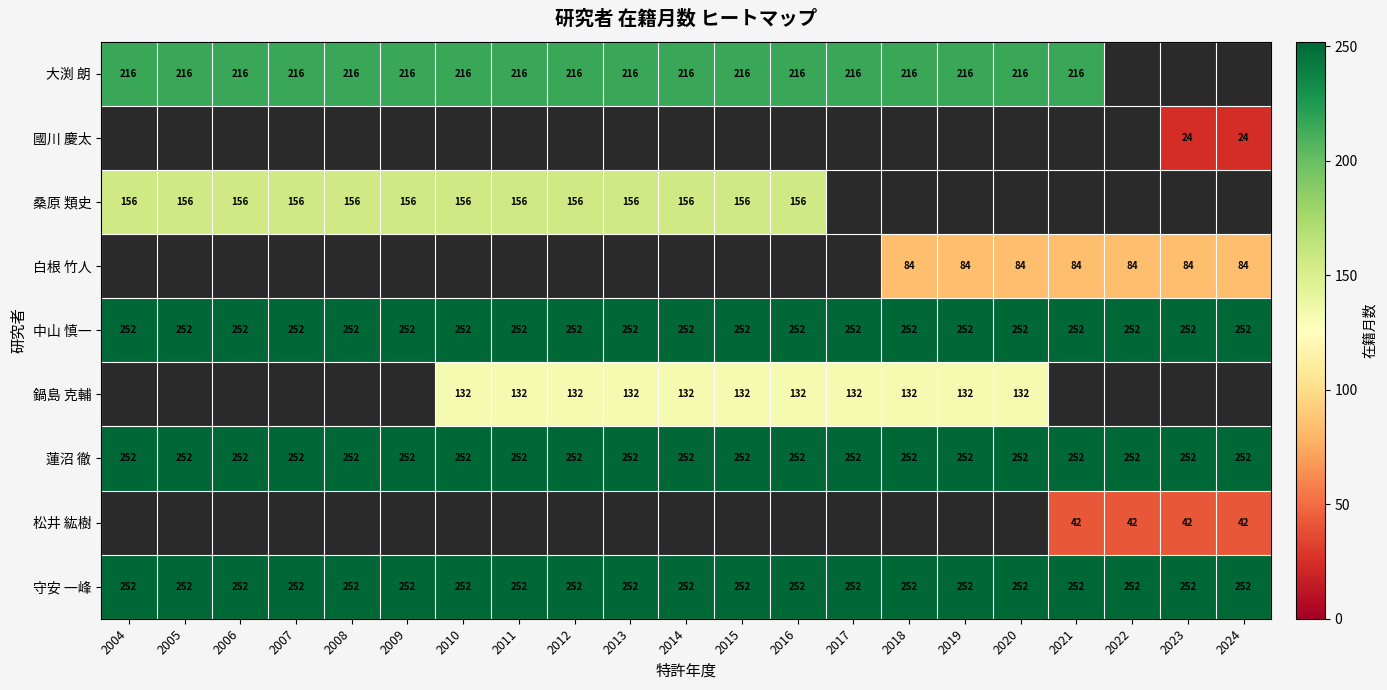

What is the sum of all 中山 慎一 values?

5292